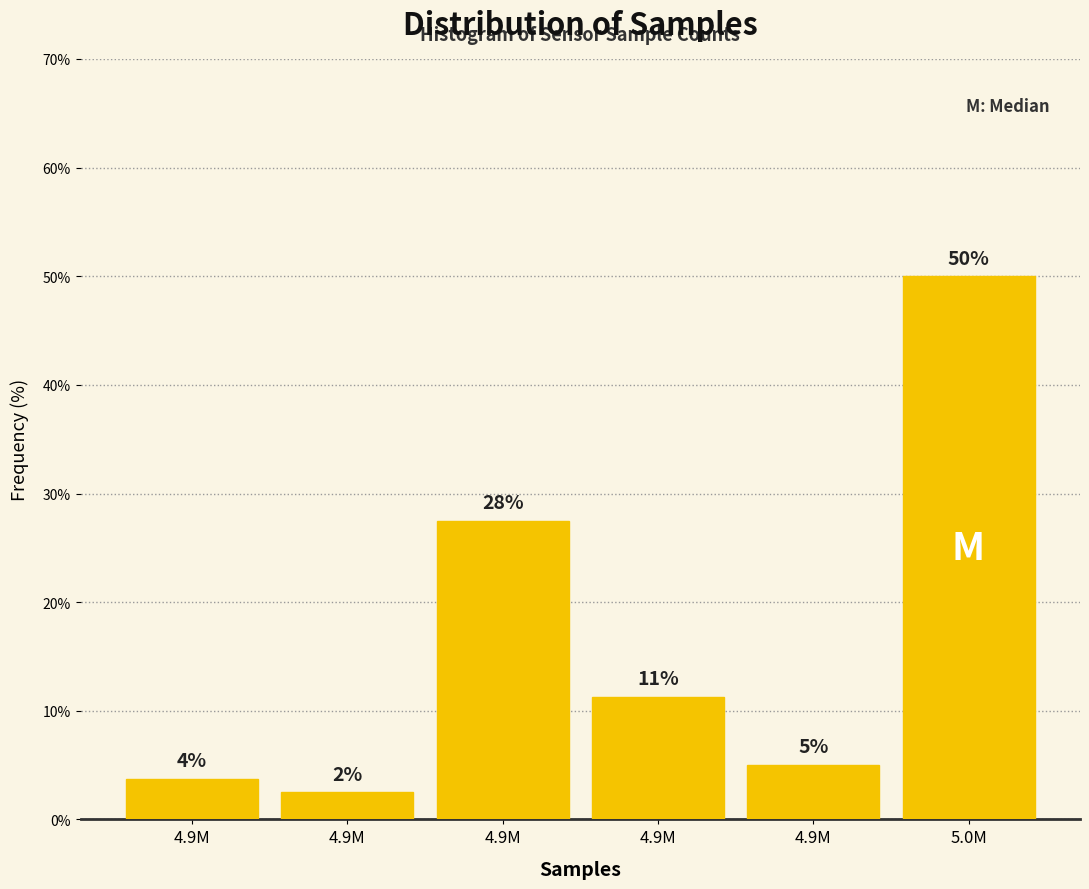

How many bars are there in total?

6